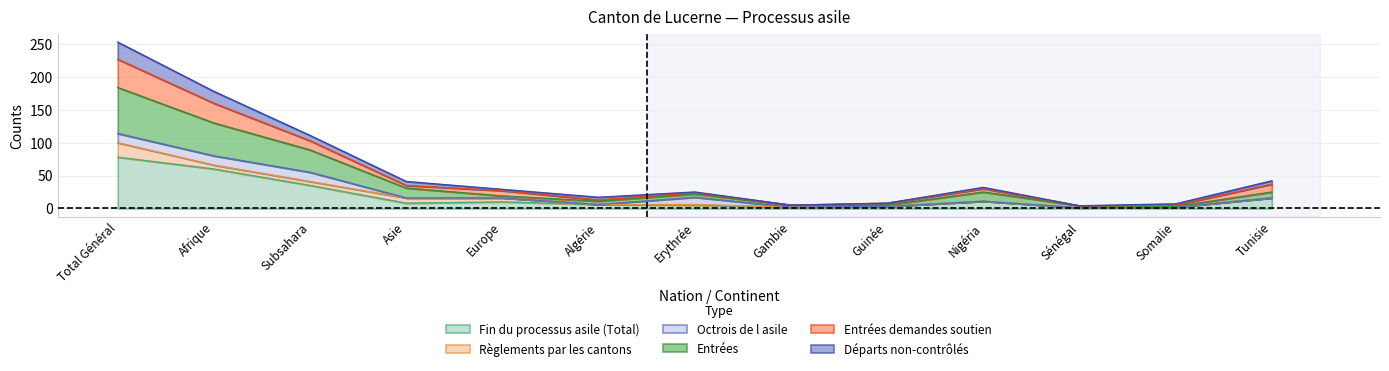

At which category is the sum across all series the highest?

Total Général